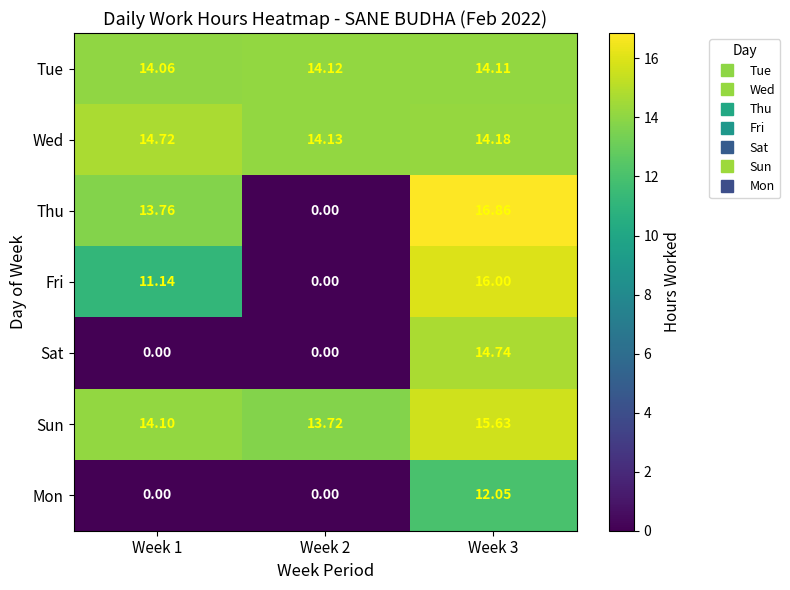

What is the total value across all series at Week 1?

67.8